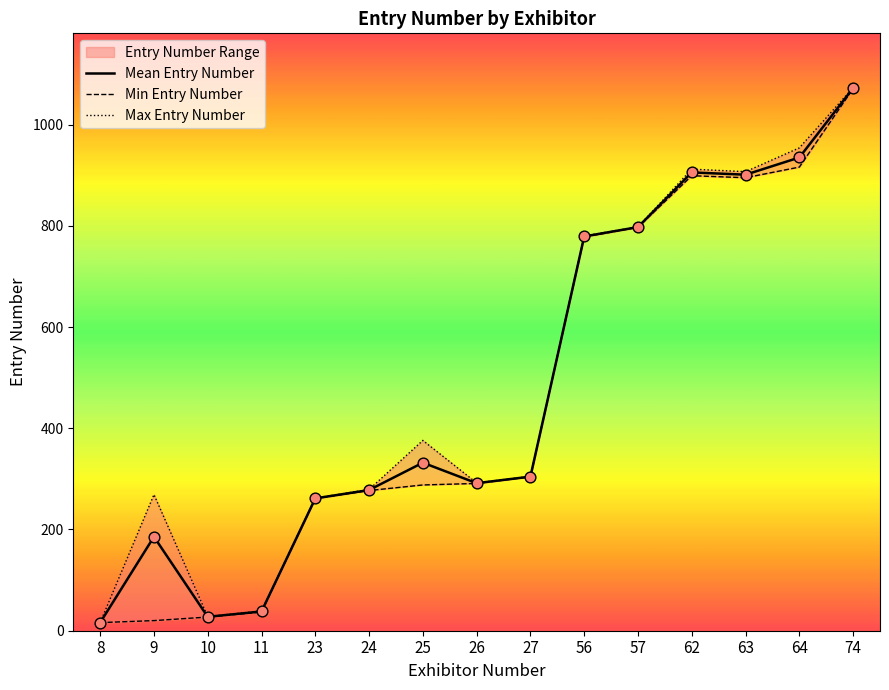

The value of Mean Entry Number at 63 is 507.6. True or false?

False